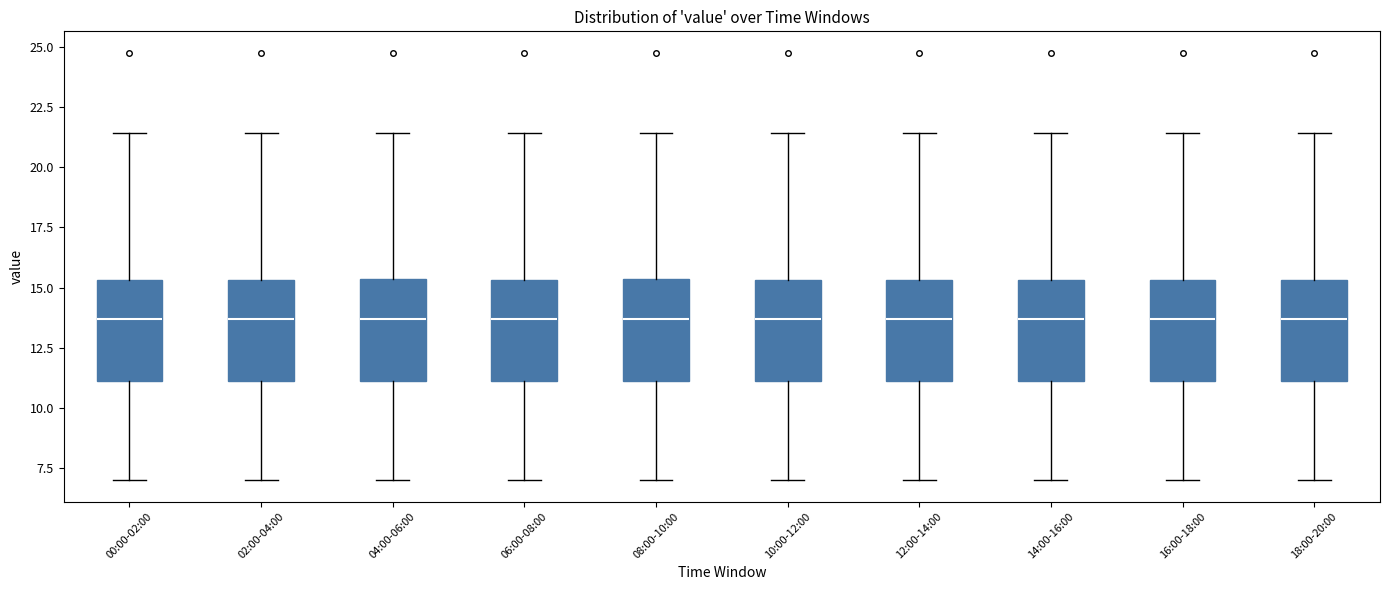

Where does the upper whisker of the box for 16:00-18:00 end on the y-axis? The values are not printed on the chart, so give them approximately, as read against the axis.

21.5